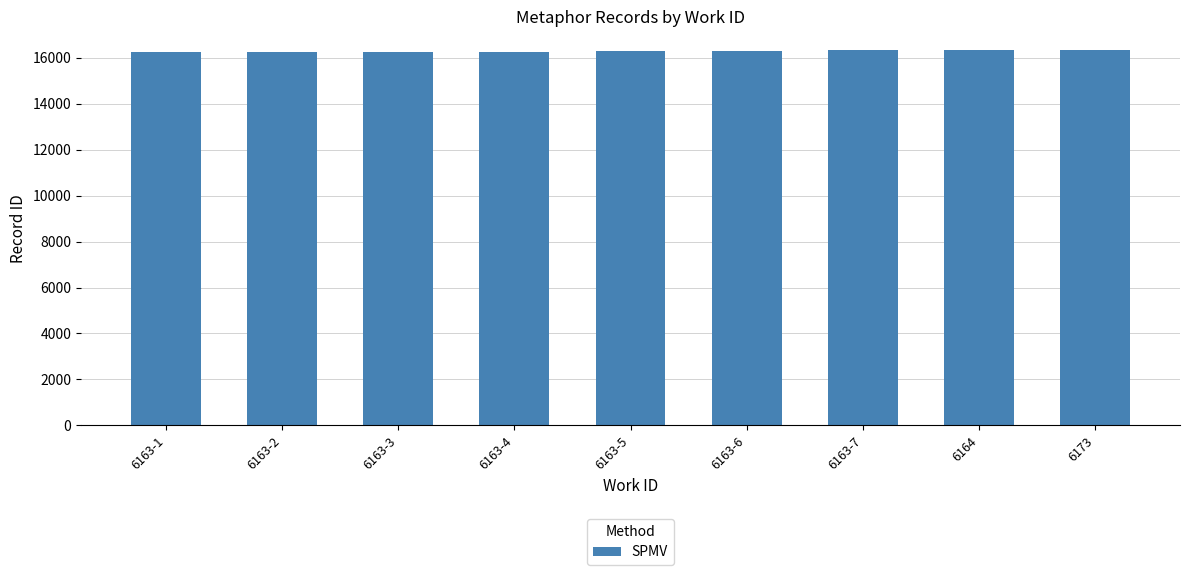

What is the ratio of the value at 6164 to the value at 6163-5?

1.0